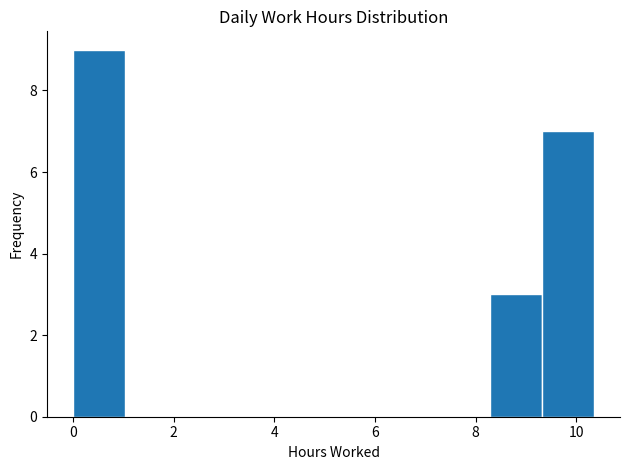

How tall is the bar that spans 9.4 to 10.4 on the x-axis? Neither the bar edges nor the heights are printed on the chart, so give them approximately, as read against the axes.

7